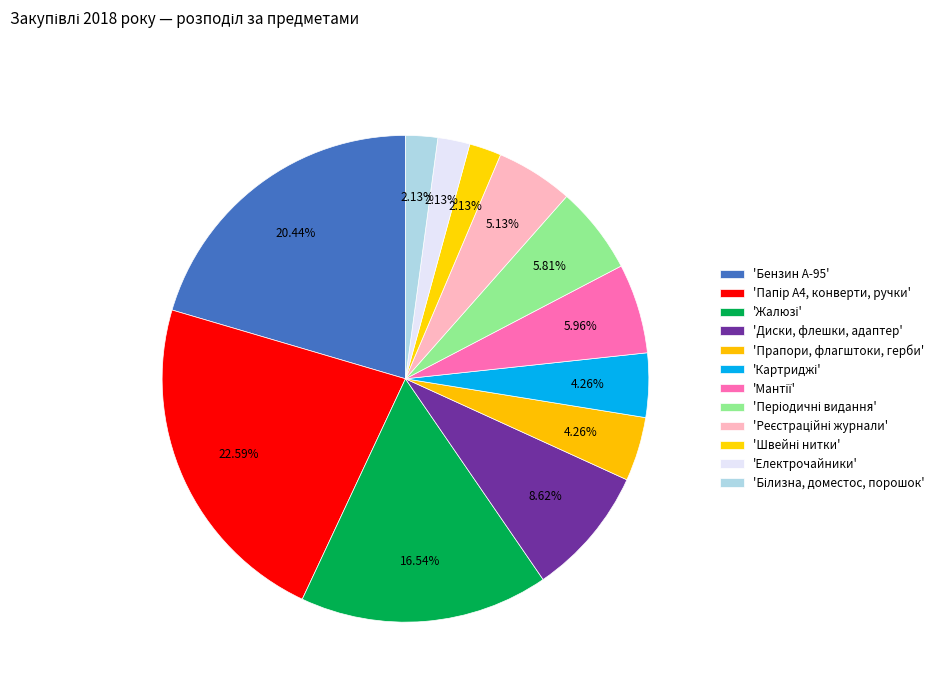

How many segments does this pie chart have?

12